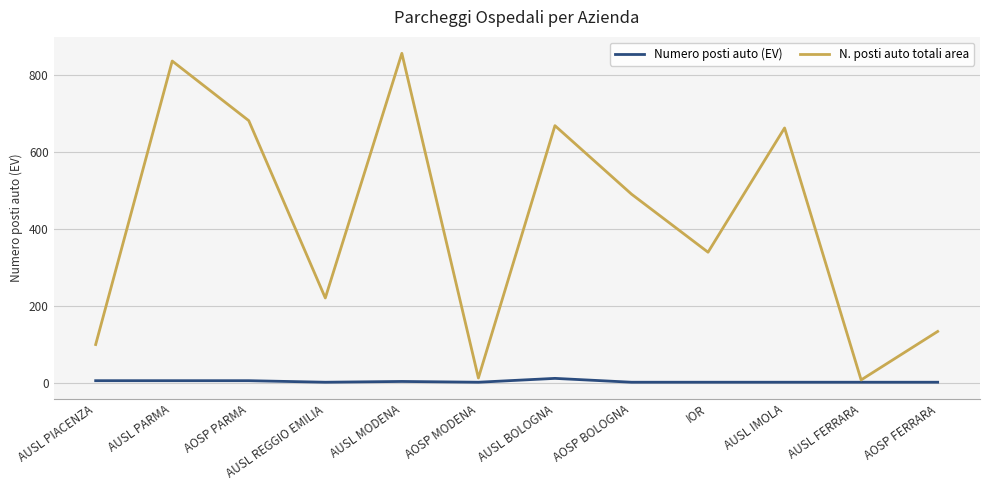

What is the average value of the Numero posti auto (EV) series?

4